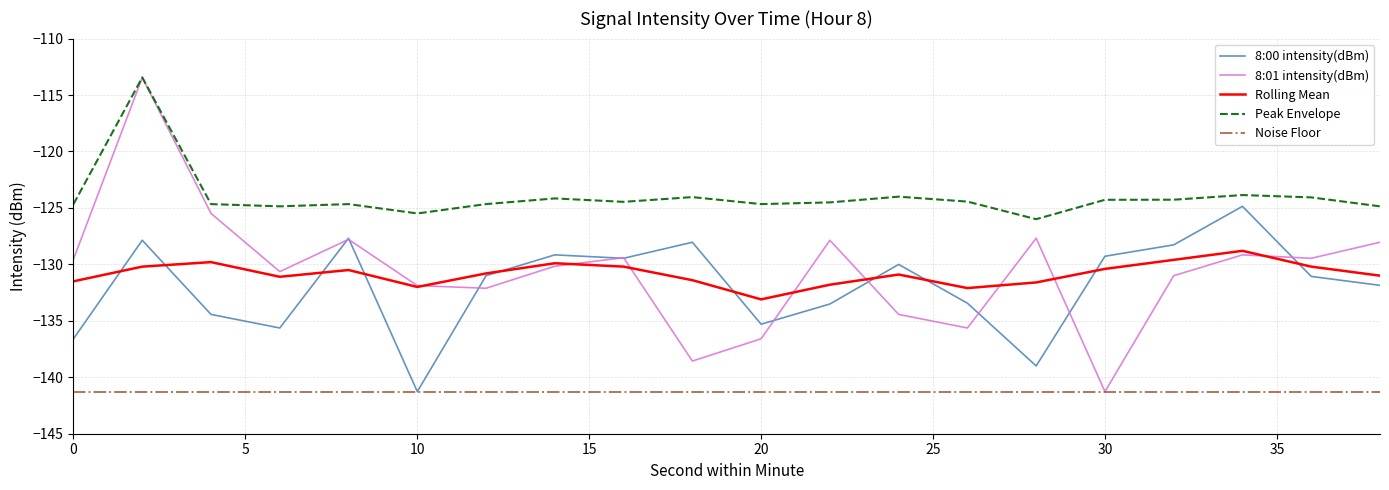

Which series has the widest spread of values?

8:01 intensity(dBm)